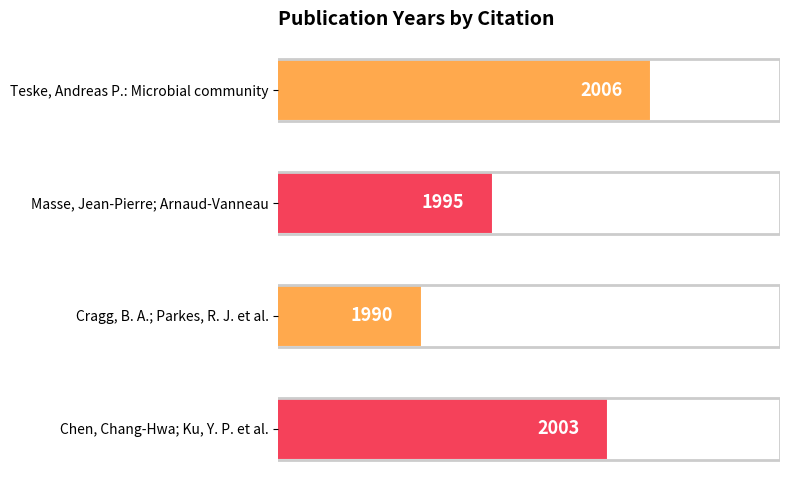

Does the chart contain any negative values?

No